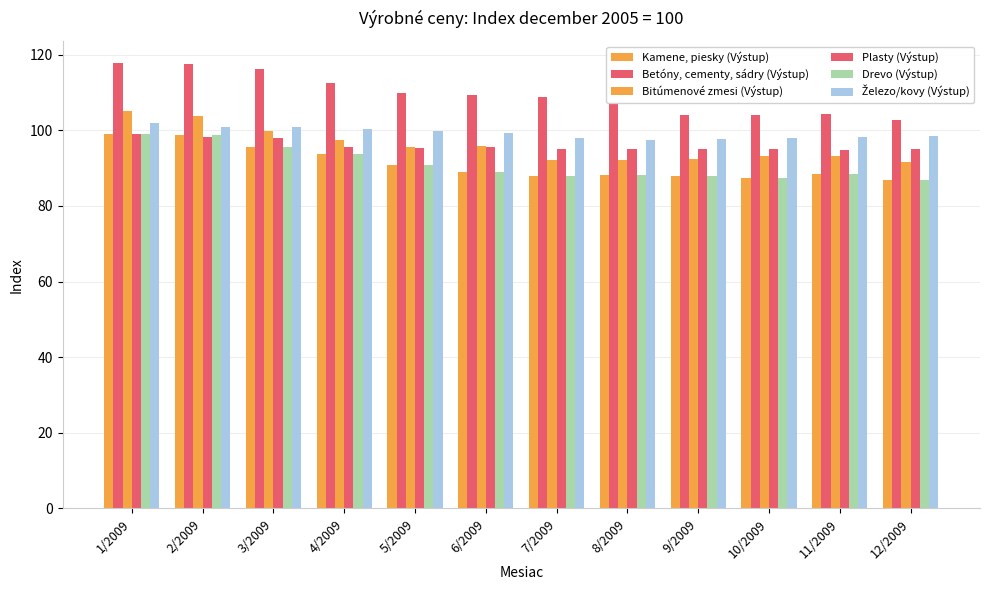

Are the bars horizontal?

No